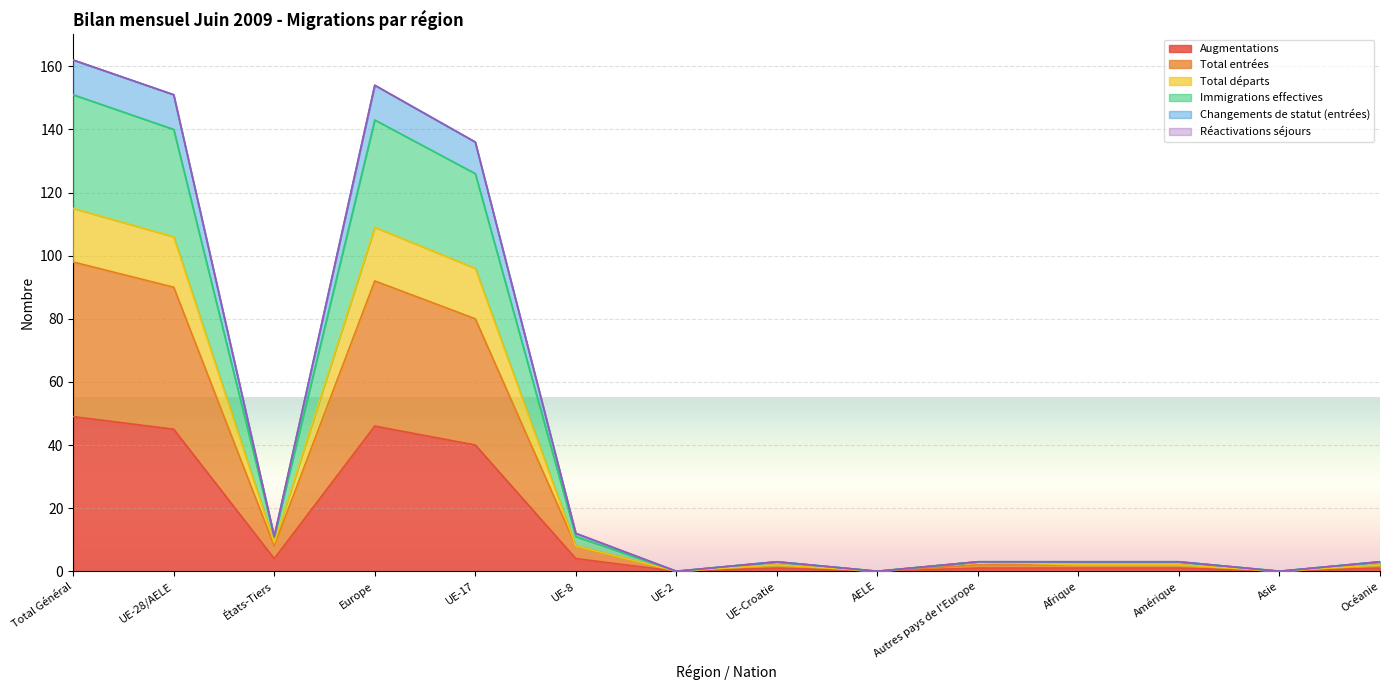

What position from the right is Asie?

2